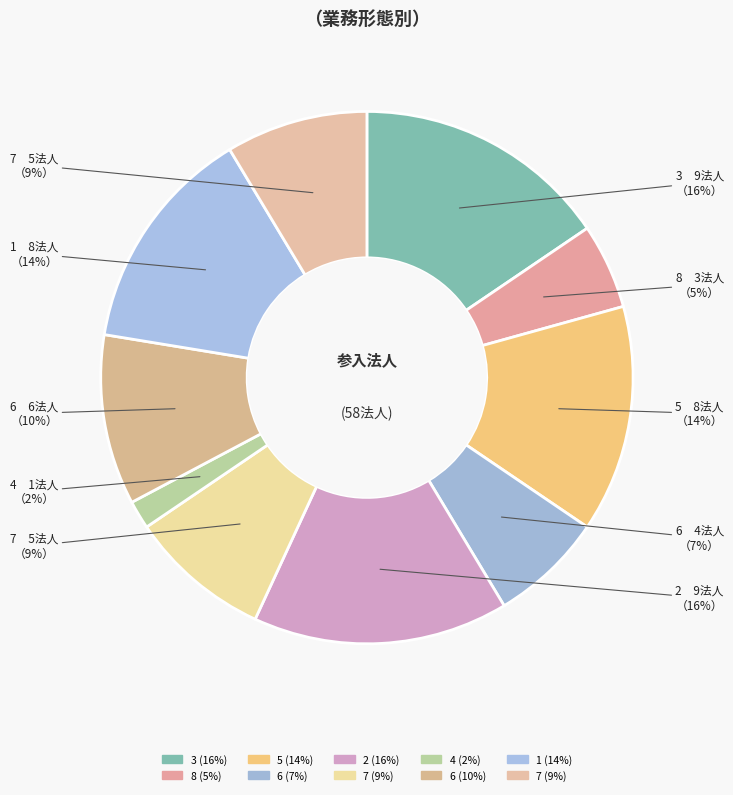

How many segments does this pie chart have?

10